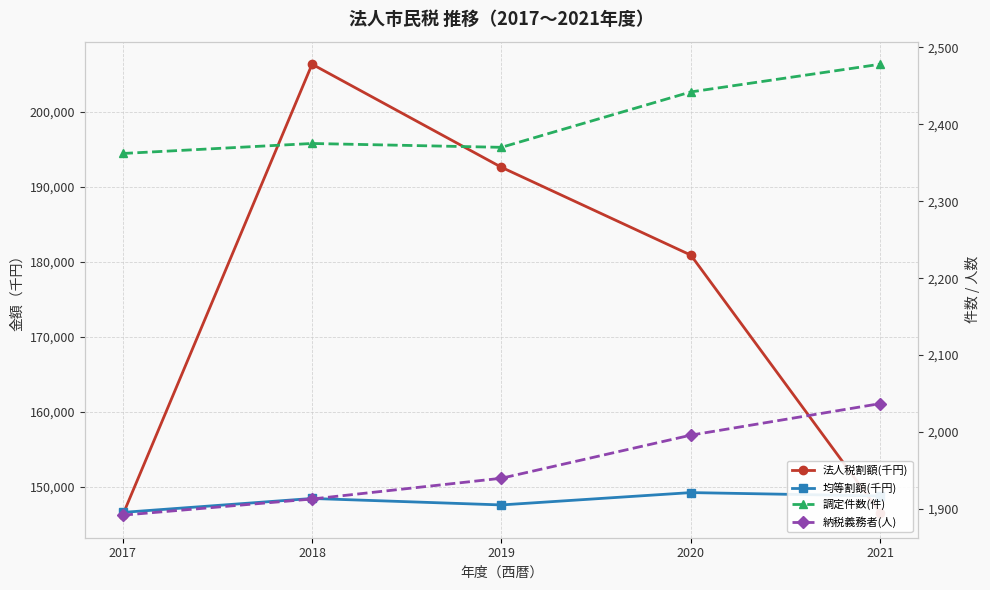

At which category is the sum across all series the highest?

2018